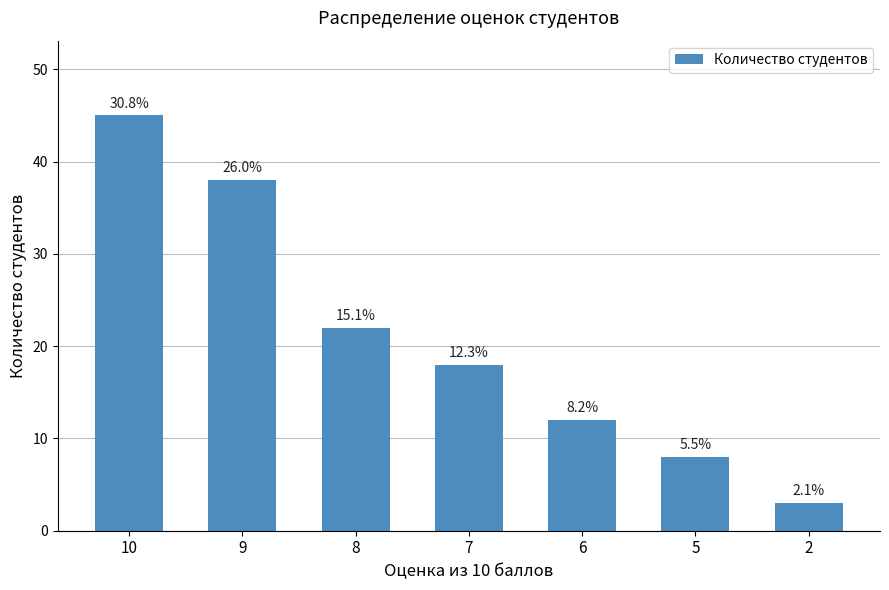

How many values are below 18?

3